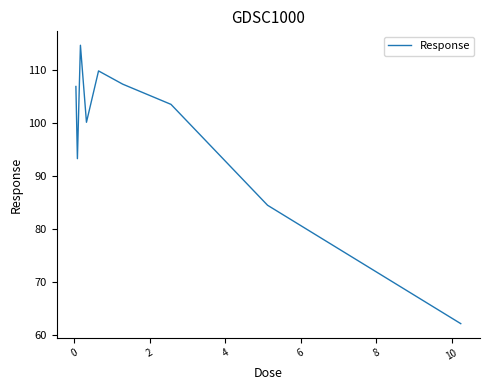

What is the smallest value displayed?

62.1